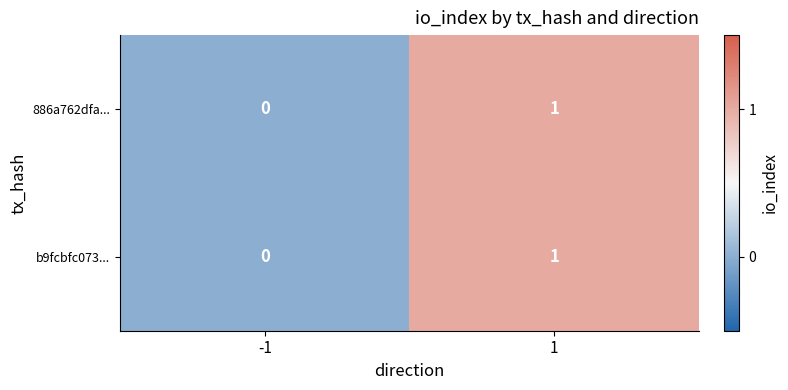

The value of b9fcbfc073... at -1 is 0. True or false?

True